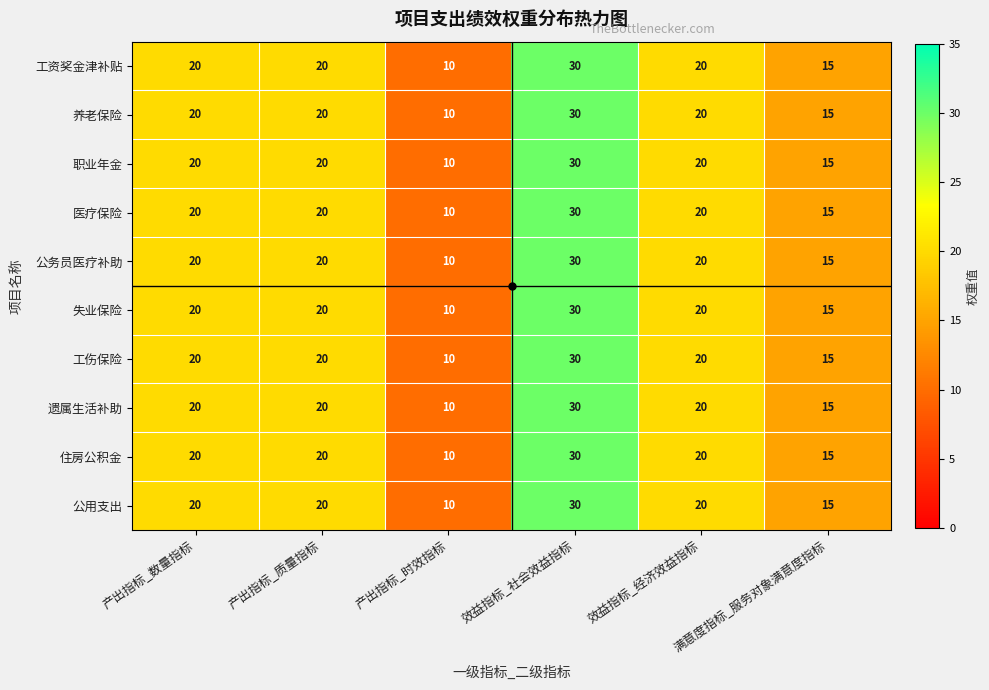

What is the sum of all 养老保险 values?

115